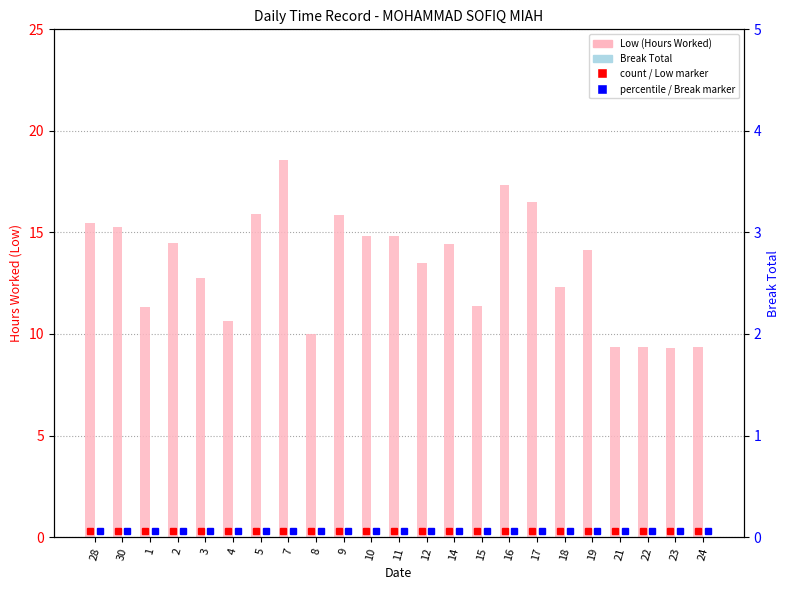

What is the maximum value shown in the chart?

18.6